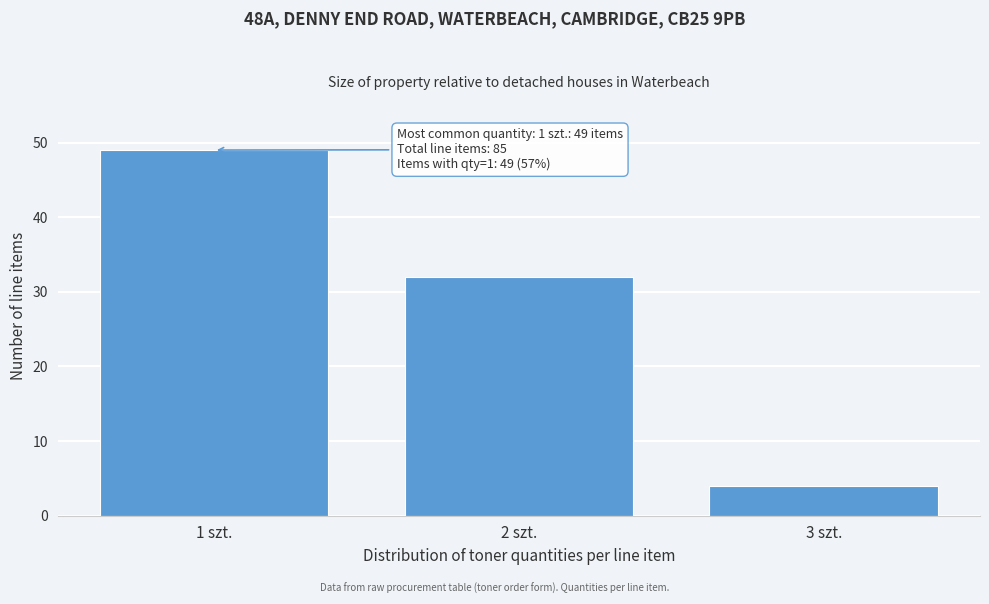

Reading right to left, transcribe all the data shown in this chart.

3 szt.=4	2 szt.=32	1 szt.=49